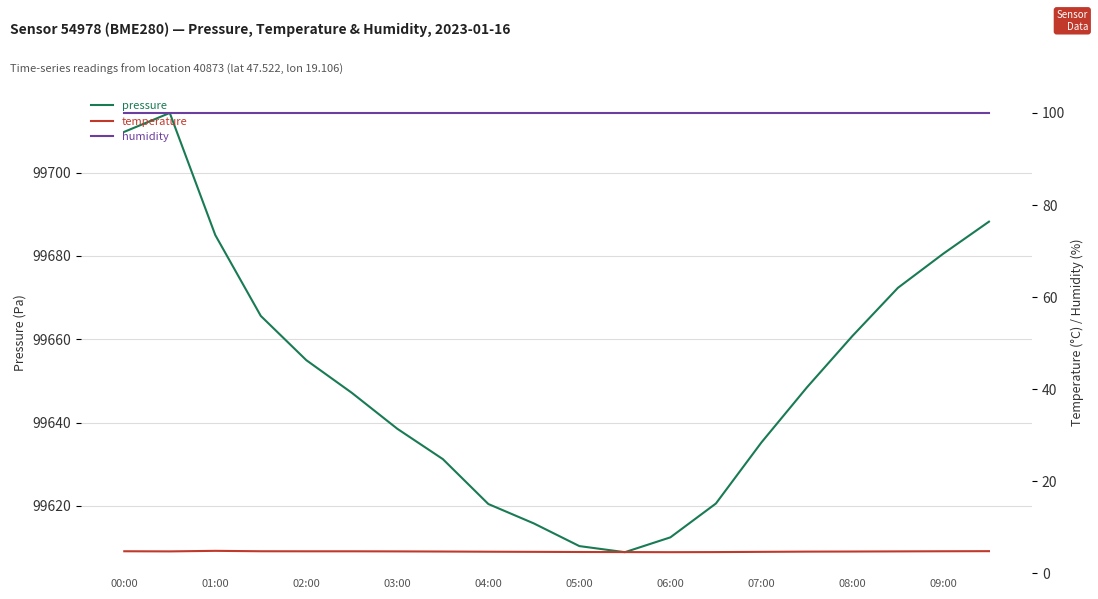

Is it true that pressure equals 99660.8 at 08:00?

True